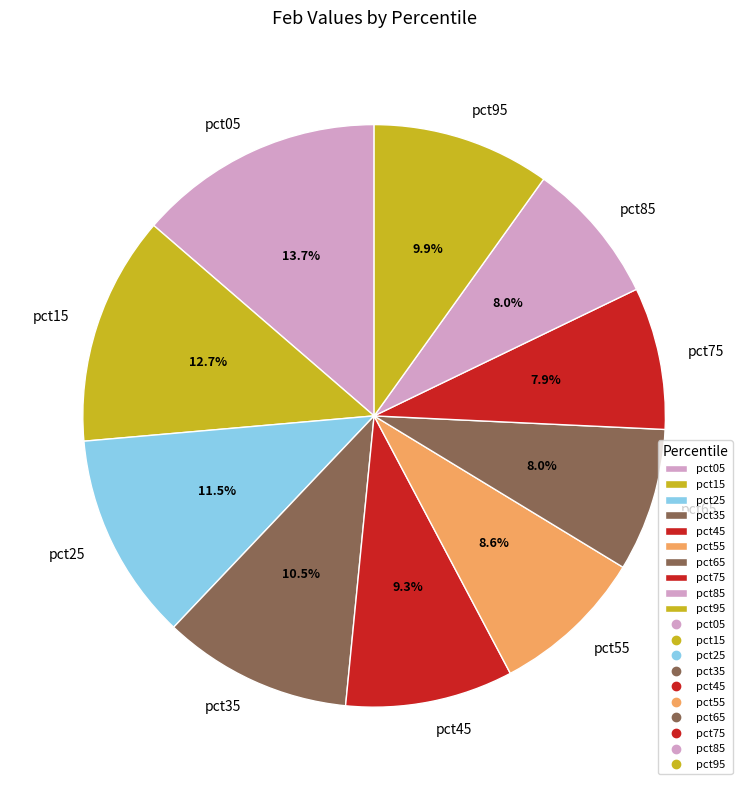

To the nearest percent, what is the average slice percentage?

10%